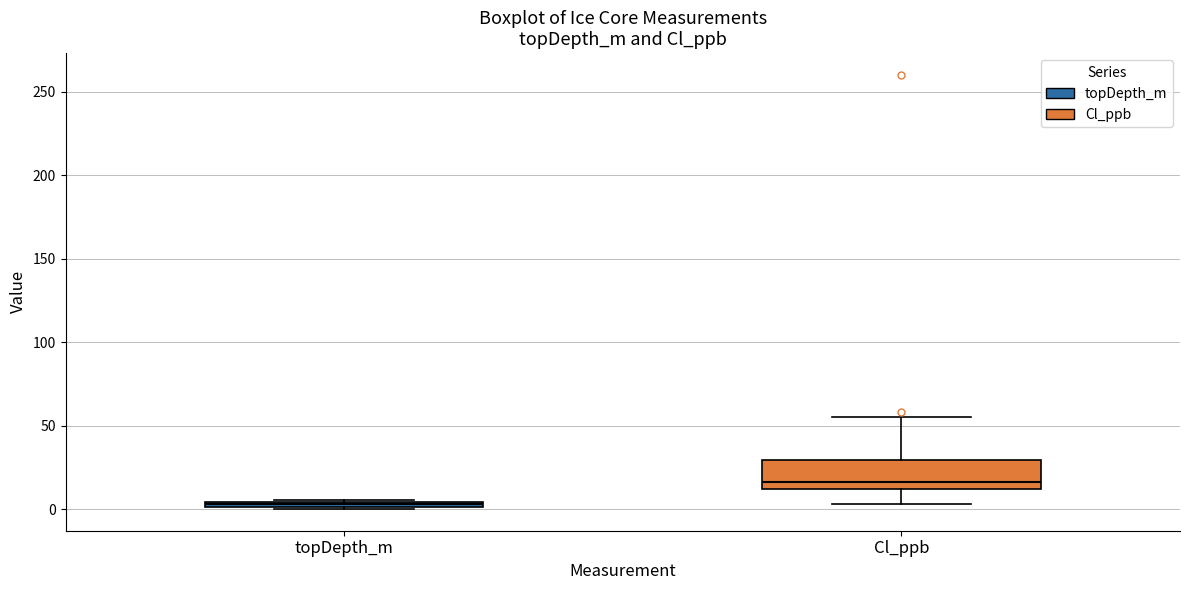

Which box's median line is the lowest?

topDepth_m